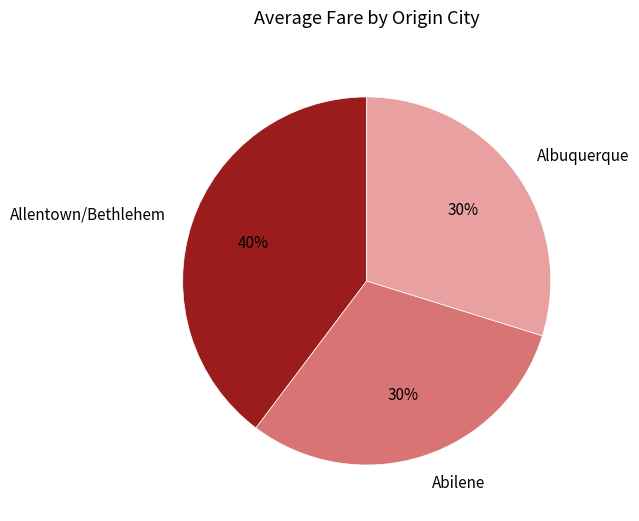

Does Allentown/Bethlehem represent more than half of the total?

No